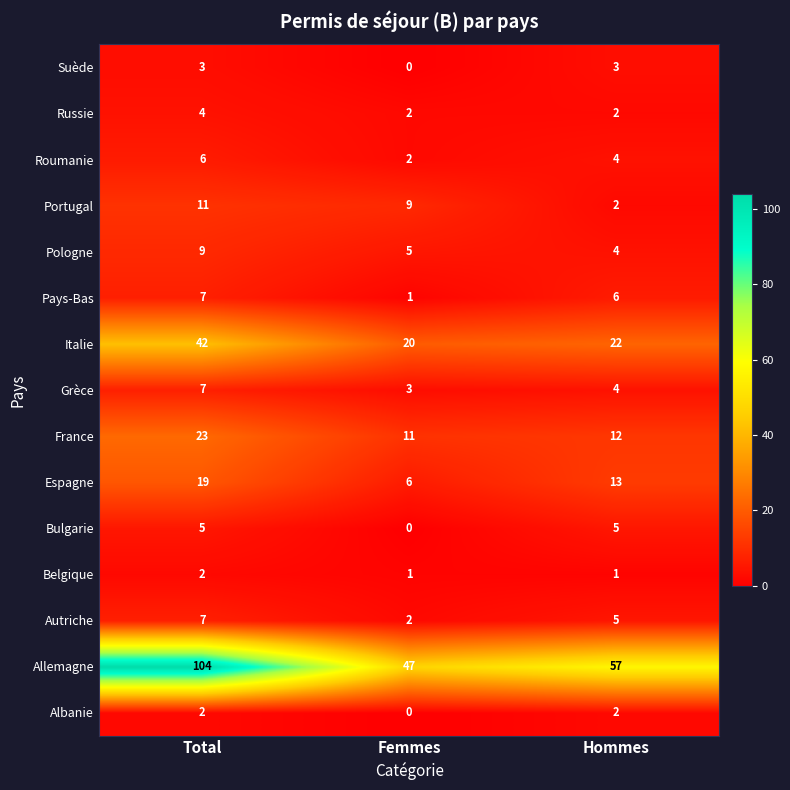

Which series has the widest spread of values?

Allemagne